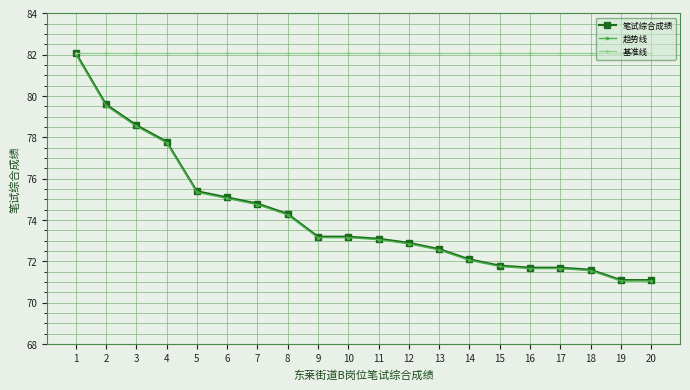

What is the difference between the highest and lowest values at 17?

10.4